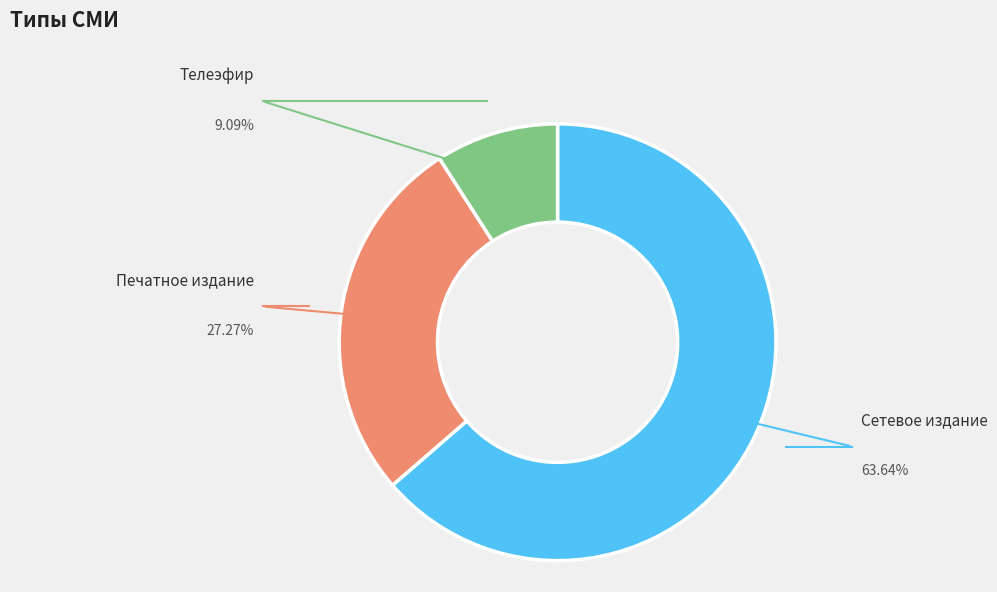

Is there any slice that represents more than half of the pie?

Yes